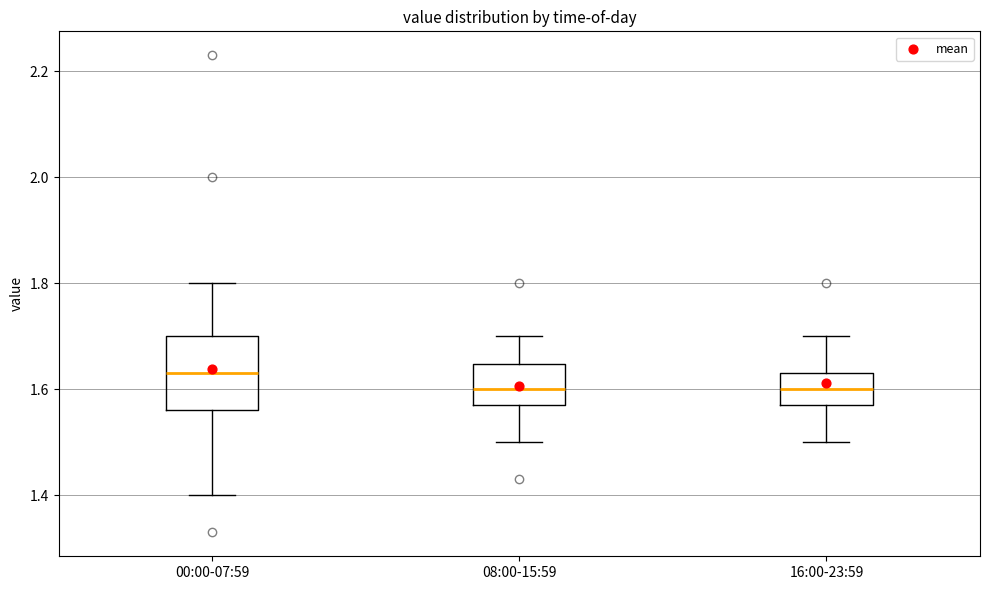

Where does the median line of the box for 16:00-23:59 sit on the y-axis? The values are not printed on the chart, so give them approximately, as read against the axis.

1.60